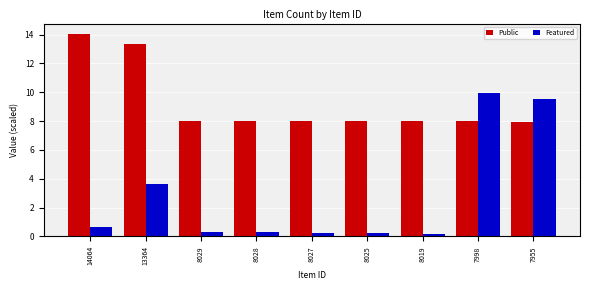

What is the difference between the maximum and minimum values in the Featured series?

9.8